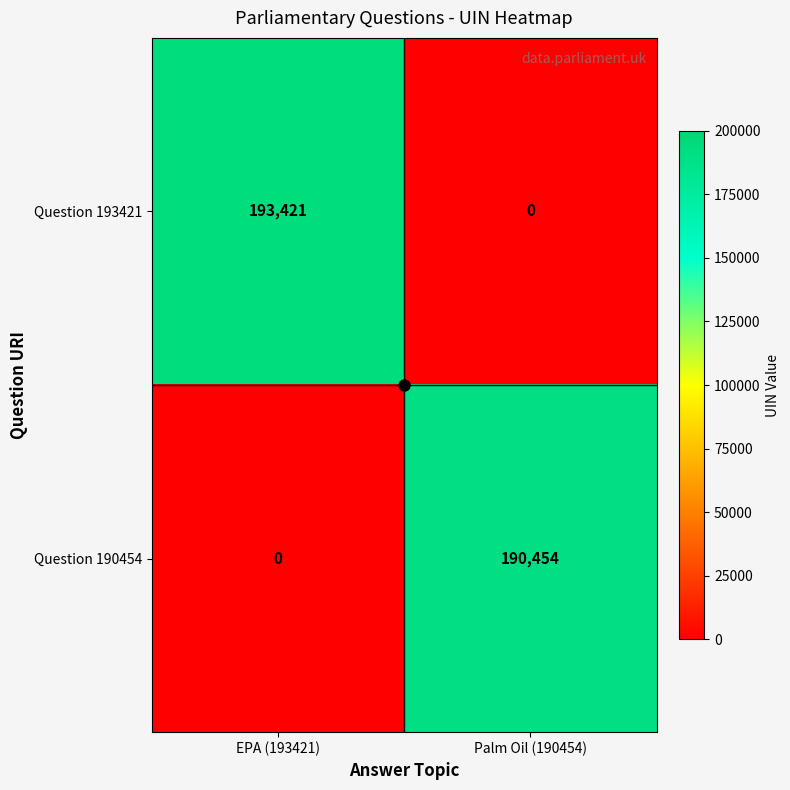

At how many categories does at least one series exceed 110235?

2